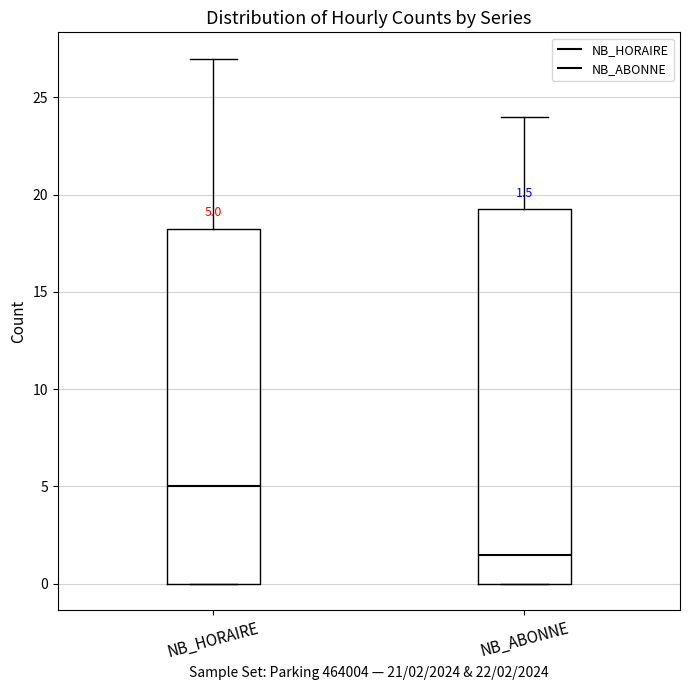

Comparing the boxes themselves (not the whiskers), which one is the tallest?

NB_ABONNE